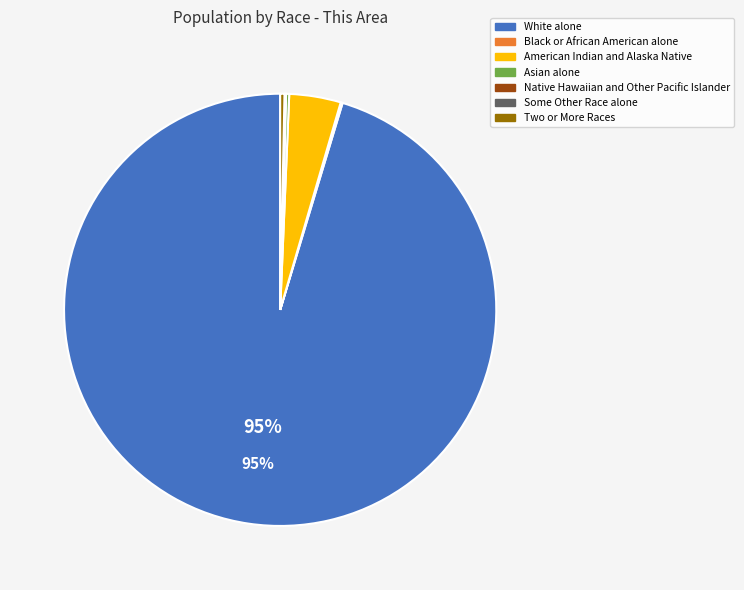

What is the majority slice?

White alone